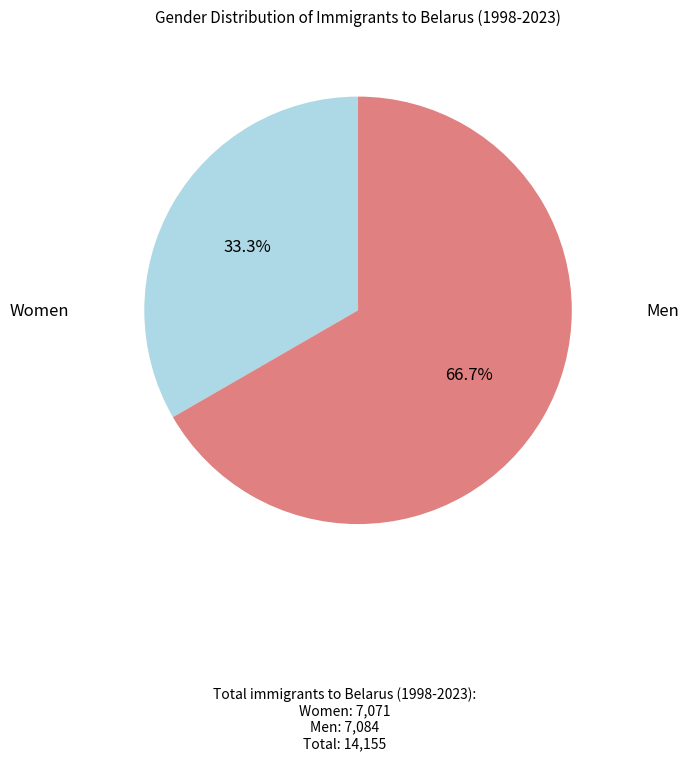

Is there any slice that represents more than half of the pie?

Yes